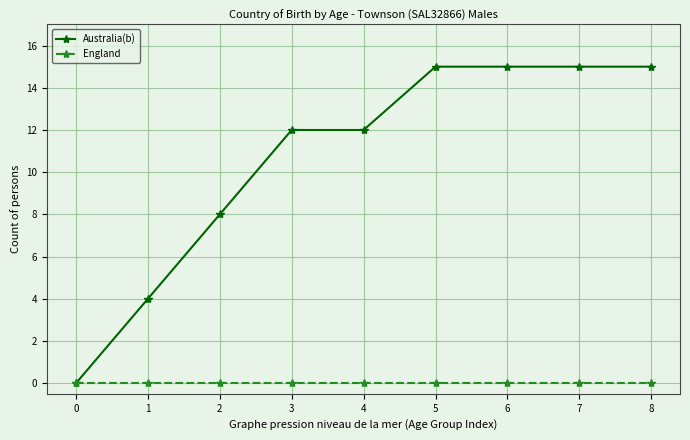

Rank the series by their maximum value, from lowest to highest.

England, Australia(b)